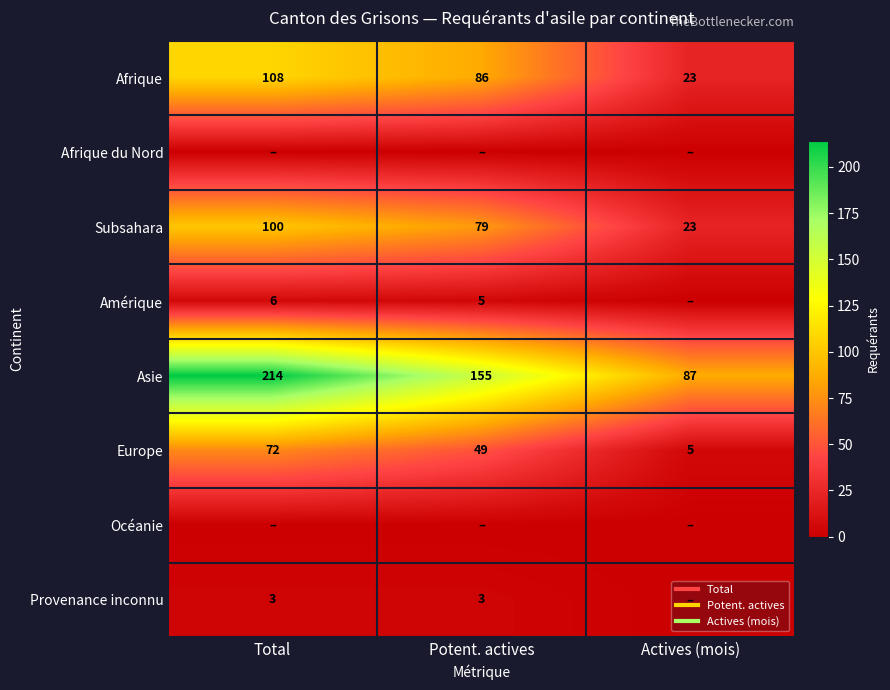

Between Potent. actives and Actives (mois), which is larger?

Potent. actives